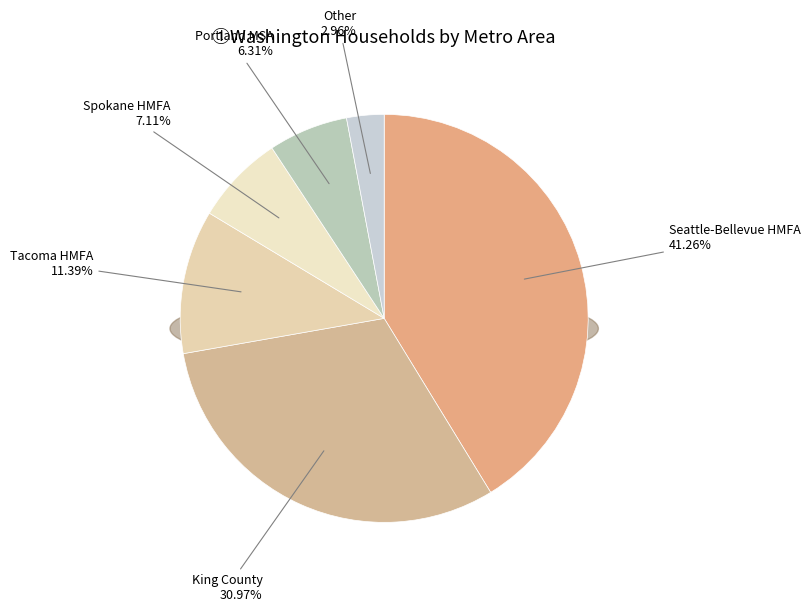

Does any single category account for the majority?

No